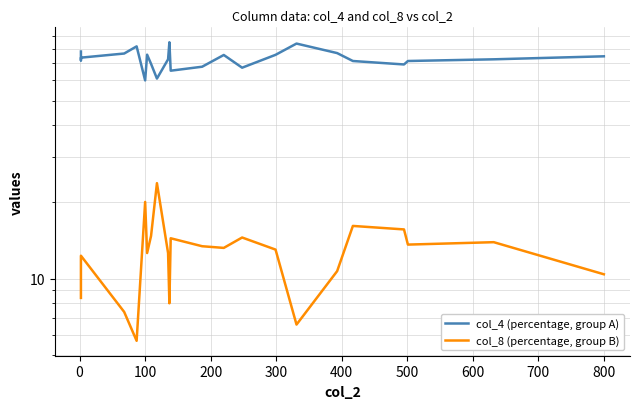

In col_8 (percentage, group B), how many points are lower than both neighbors (excluding endpoints)?

6